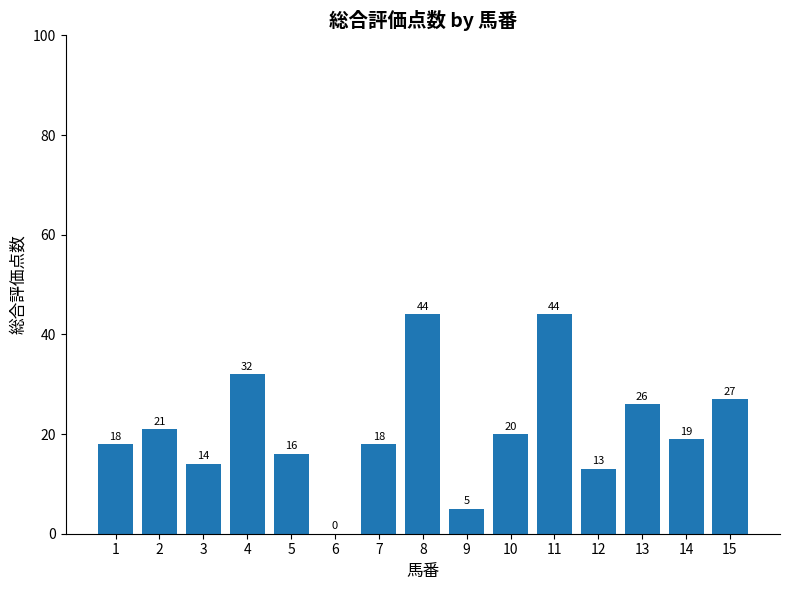

What is the approximate value at 13?

26